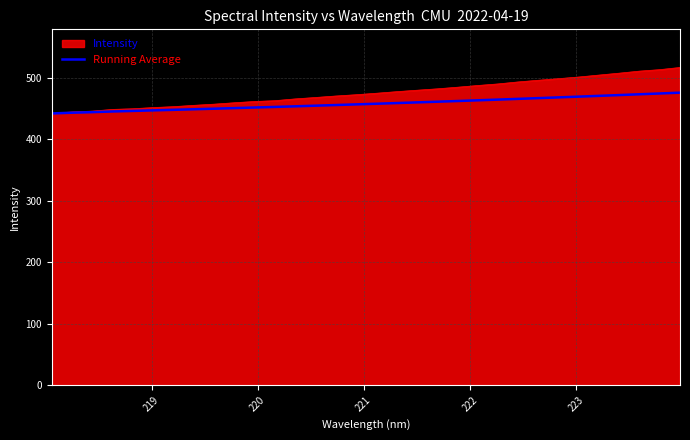

Which series has the widest spread of values?

Intensity